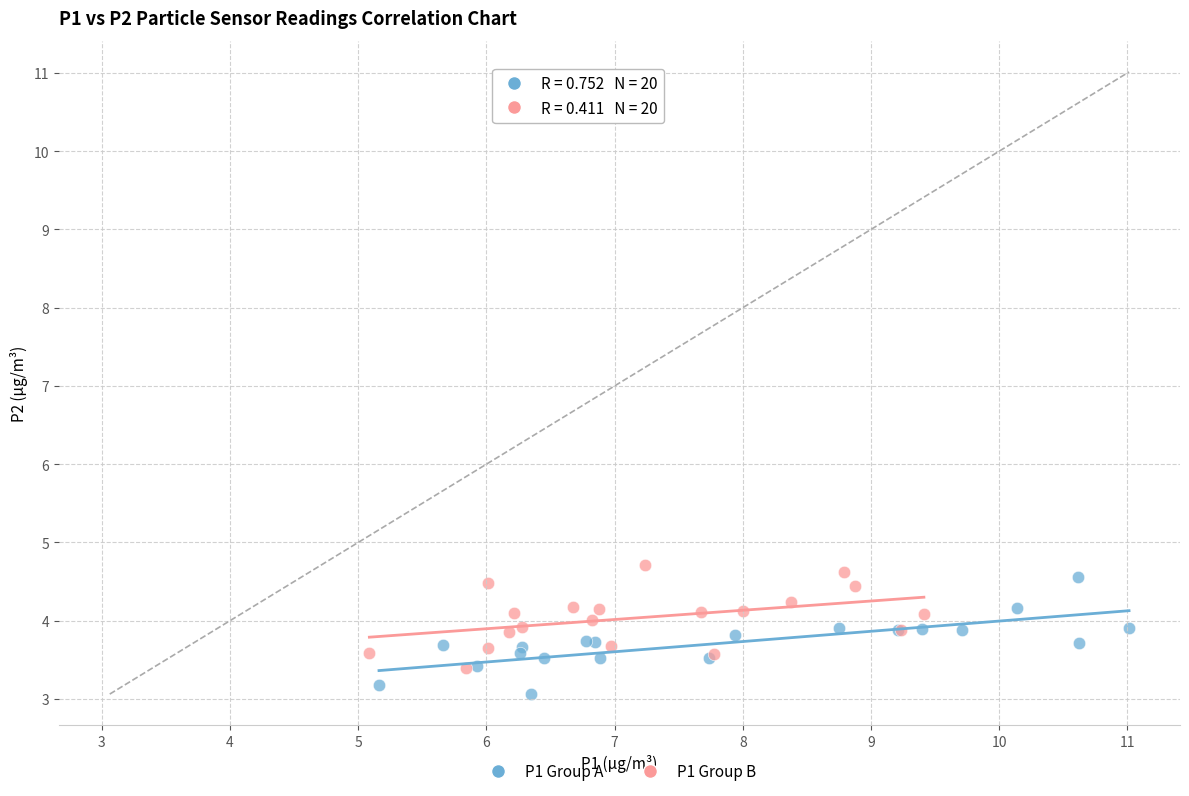

Which series has the largest Y range (max minus min)?

P1 Group A